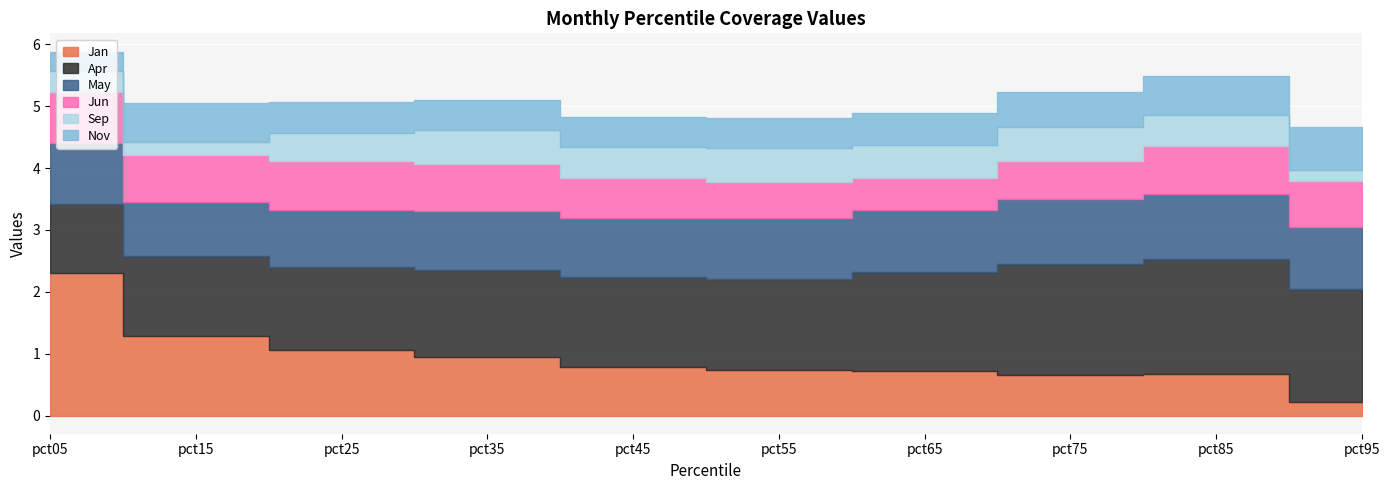

What is the value of the Sep point at the 5th from the left?

0.5